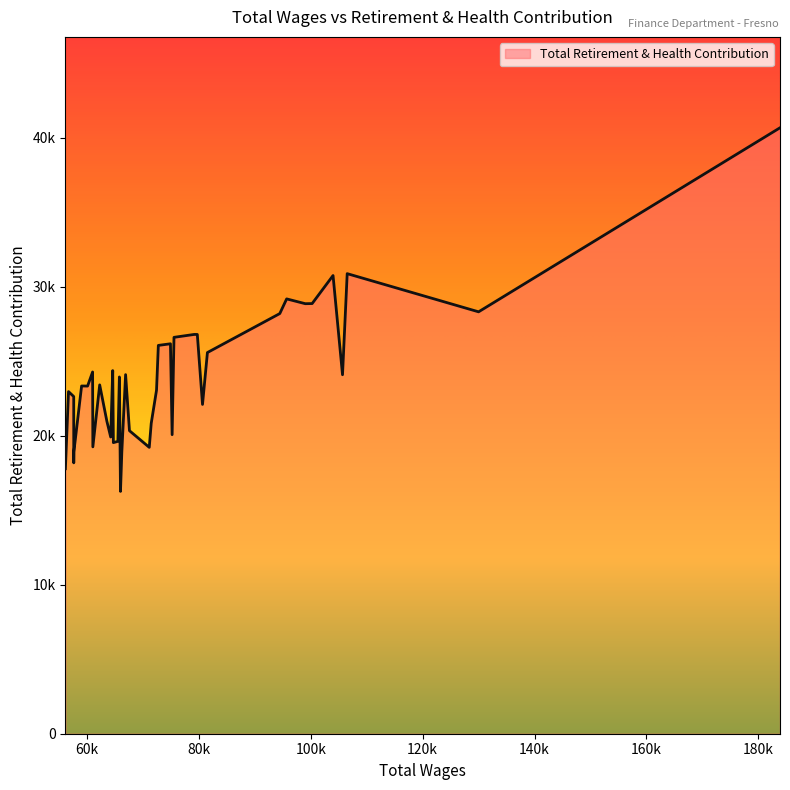

Is this an area chart (filled region under the line)?

Yes